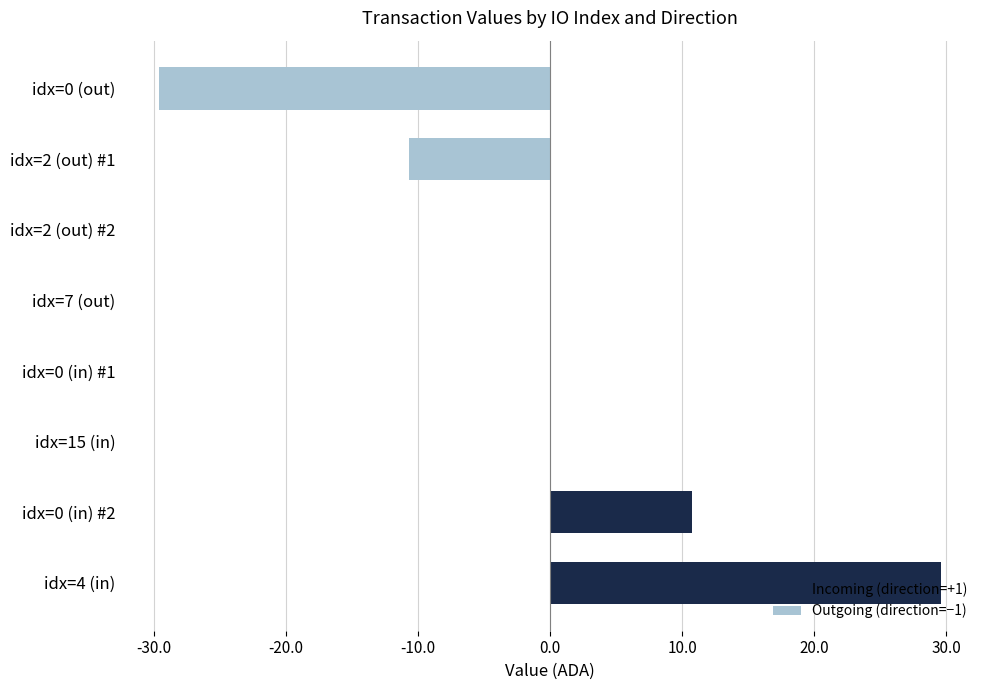

The value at idx=15 (in) is 0.0. True or false?

True